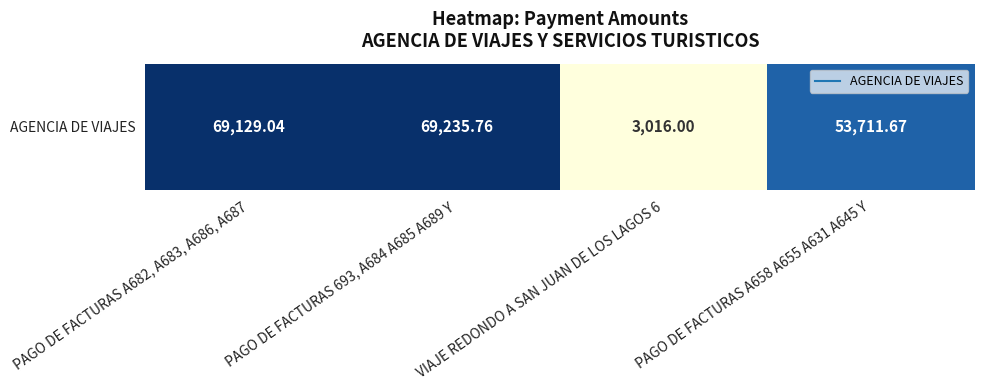

Rank the categories by value from lowest to highest.

VIAJE REDONDO A SAN JUAN DE LOS LAGOS 6, PAGO DE FACTURAS A658 A655 A631 A645 Y, PAGO DE FACTURAS A682, A683, A686, A687, PAGO DE FACTURAS 693, A684 A685 A689 Y